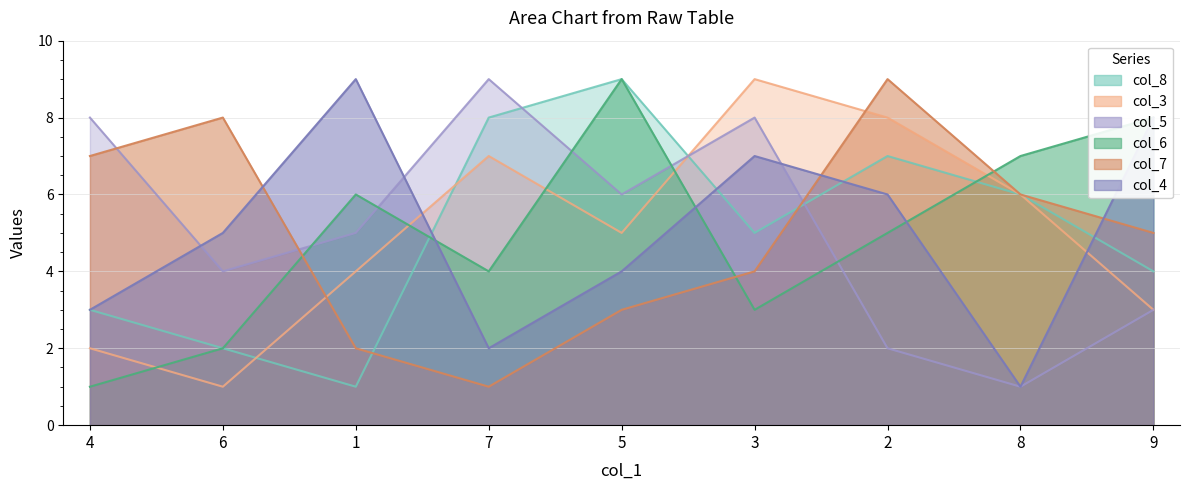

At how many categories does at least one series exceed 2?

9